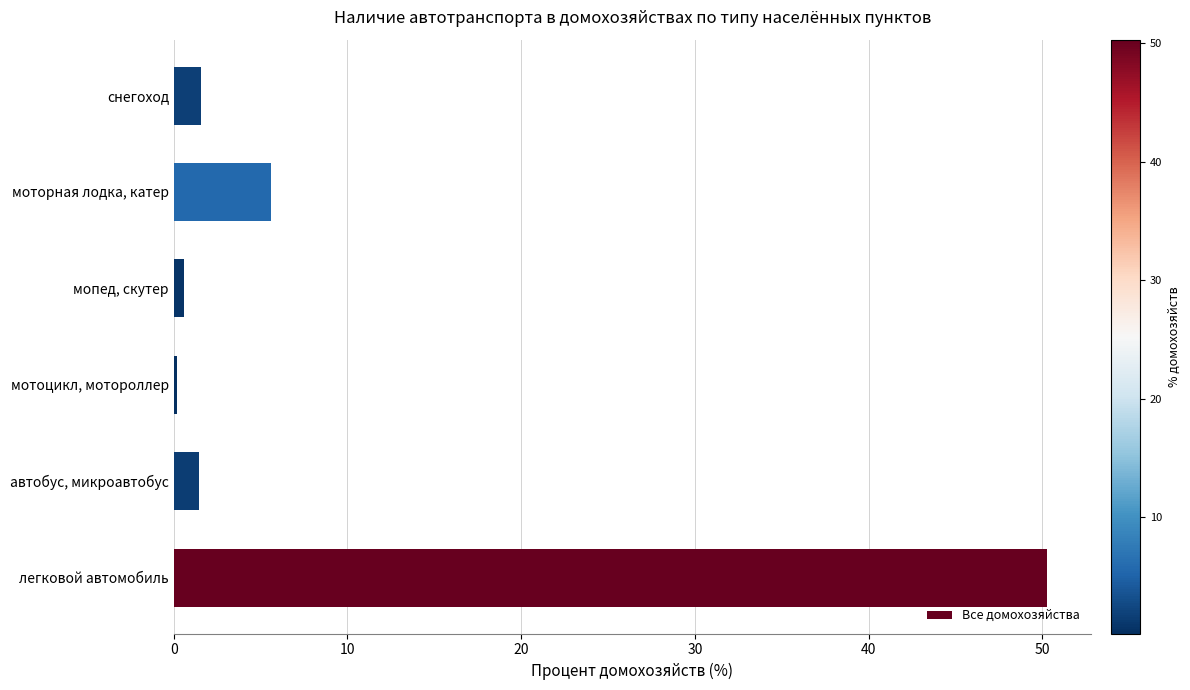

True or false: the data shows 1.6 at снегоход.

True